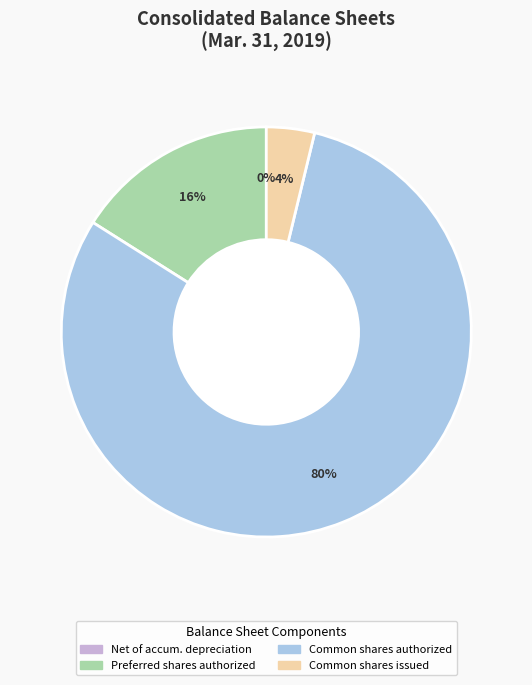

Which slice is the largest?

Common shares authorized